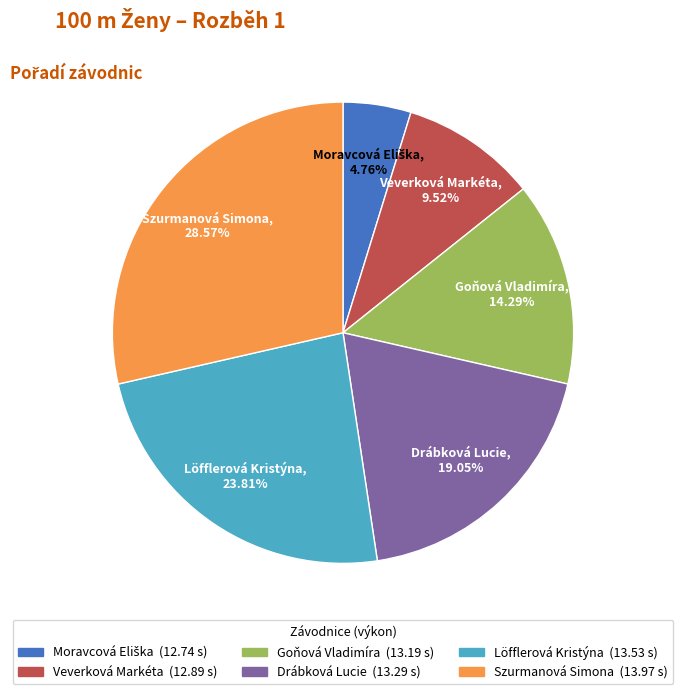

Is there a majority slice in this chart?

No